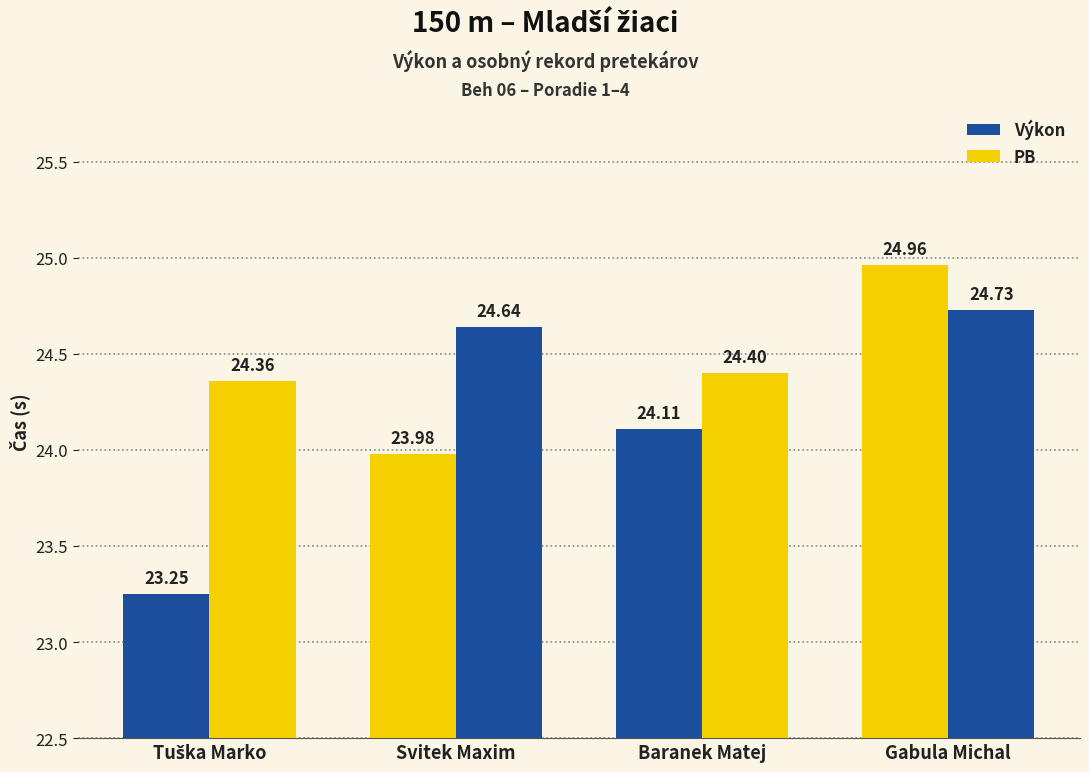

How many data points in Výkon are above 24?

2